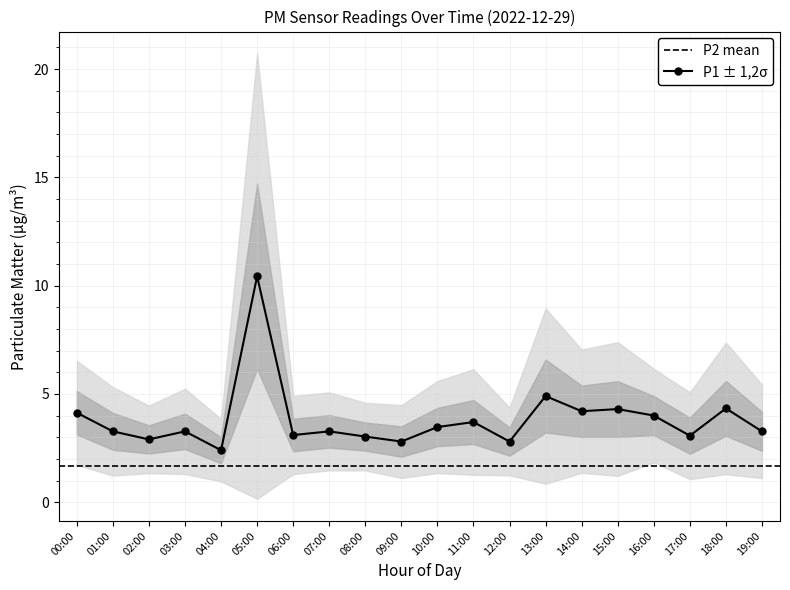

List the labels in order of value, smallest first.

04:00, 09:00, 12:00, 02:00, 08:00, 17:00, 06:00, 01:00, 03:00, 07:00, 19:00, 10:00, 11:00, 16:00, 00:00, 14:00, 15:00, 18:00, 13:00, 05:00